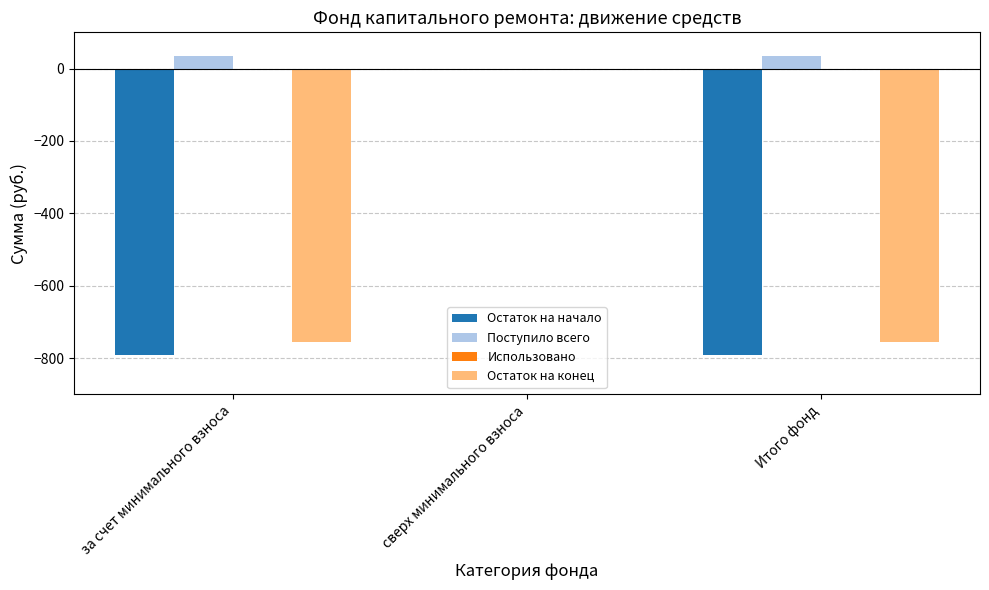

What is the maximum value shown in the chart?

35.8